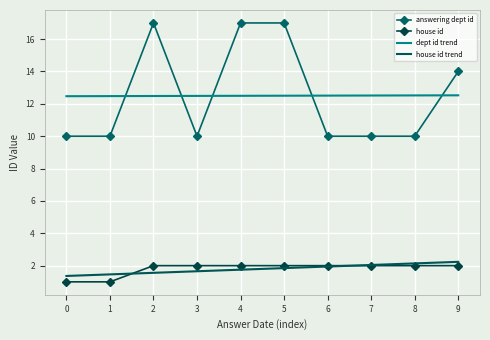

Which series changed the most between 2 and 3?

answering dept id